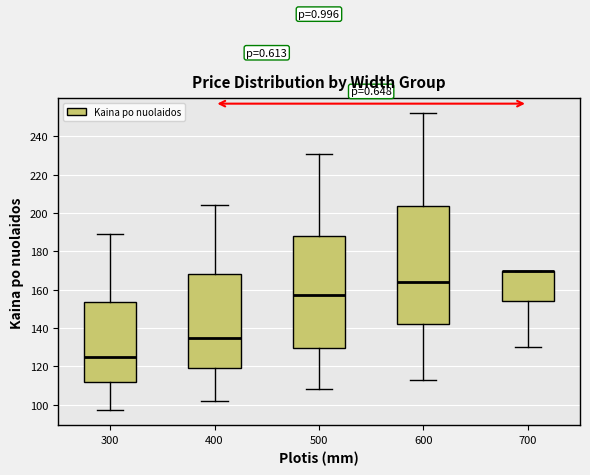

Reading left to right, read every box against the y-axis: the position of its median line, the range the box covers, and the ends of its whiskers. The values are not printed on the chart, so give them approximately, as read against the axis.

300: median 126, box 112 to 154, whiskers 98 to 190
400: median 136, box 120 to 168, whiskers 102 to 204
500: median 158, box 130 to 188, whiskers 108 to 232
600: median 164, box 142 to 204, whiskers 114 to 252
700: median 170 (drawn on the box's upper edge), box 154 to 170, whiskers 130 to 170